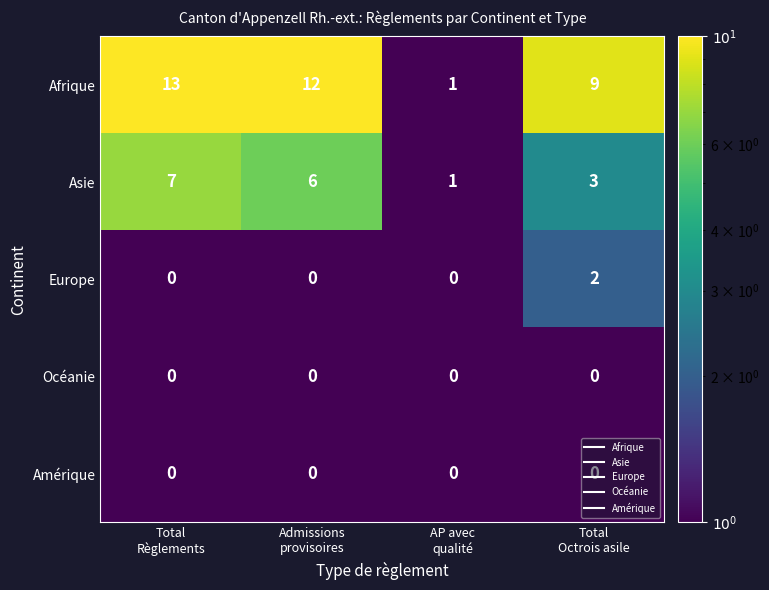

What is the greatest value displayed?

13